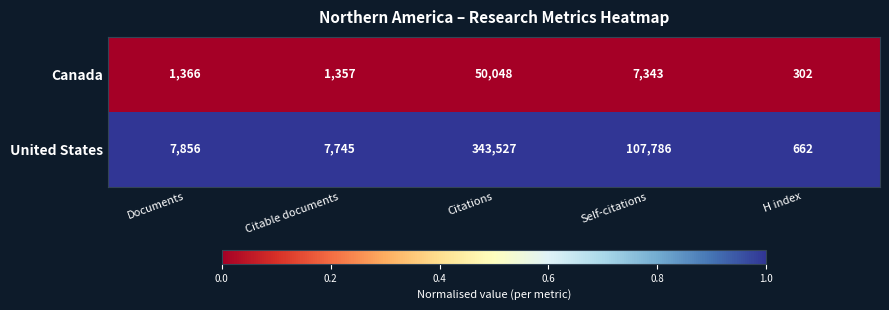

Rank the series at Citable documents from highest to lowest value.

United States, Canada